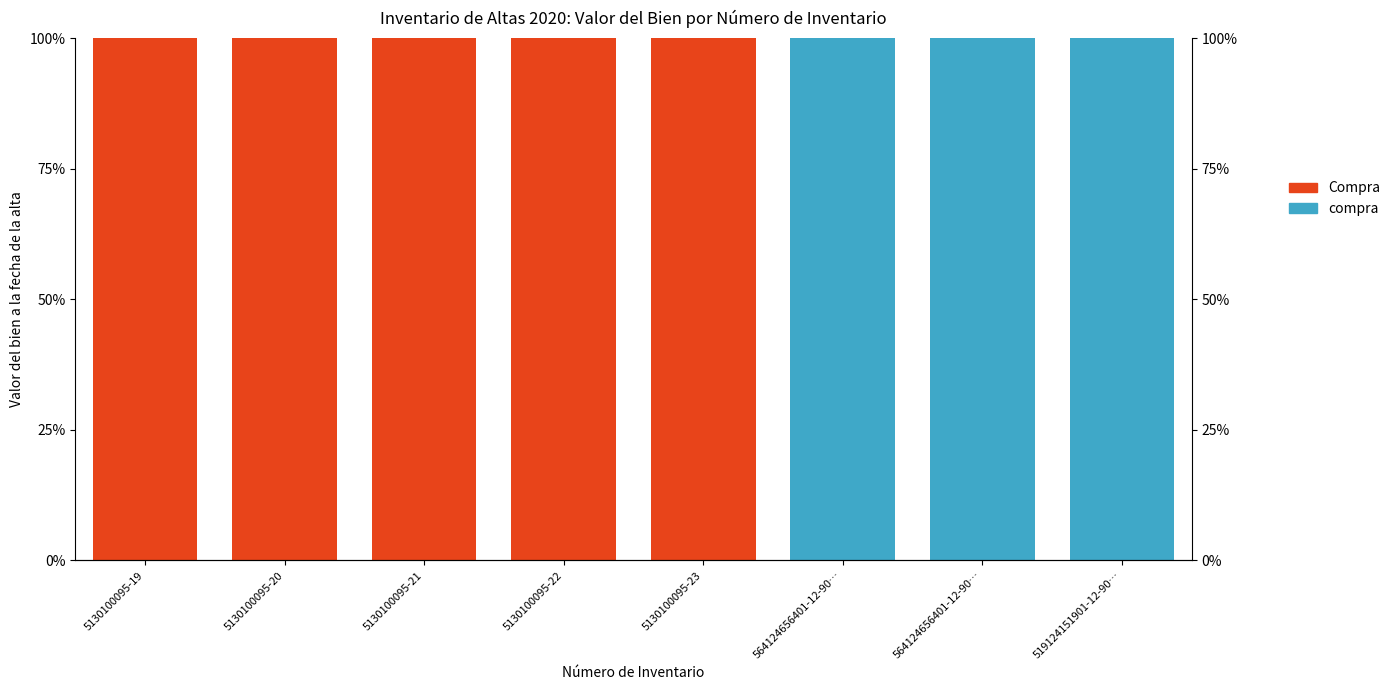

The value of compra at 564124656401-12-90… is 30. True or false?

False